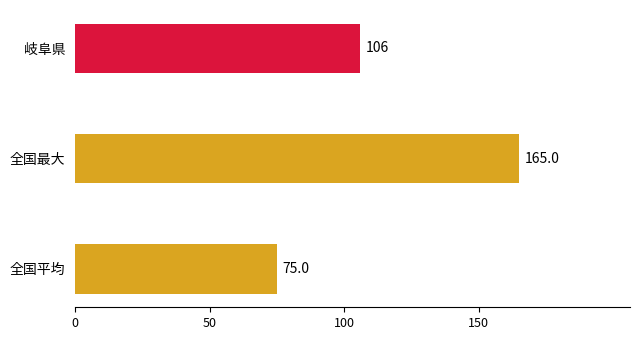

Are the bars grouped side by side (vs. stacked)?

No